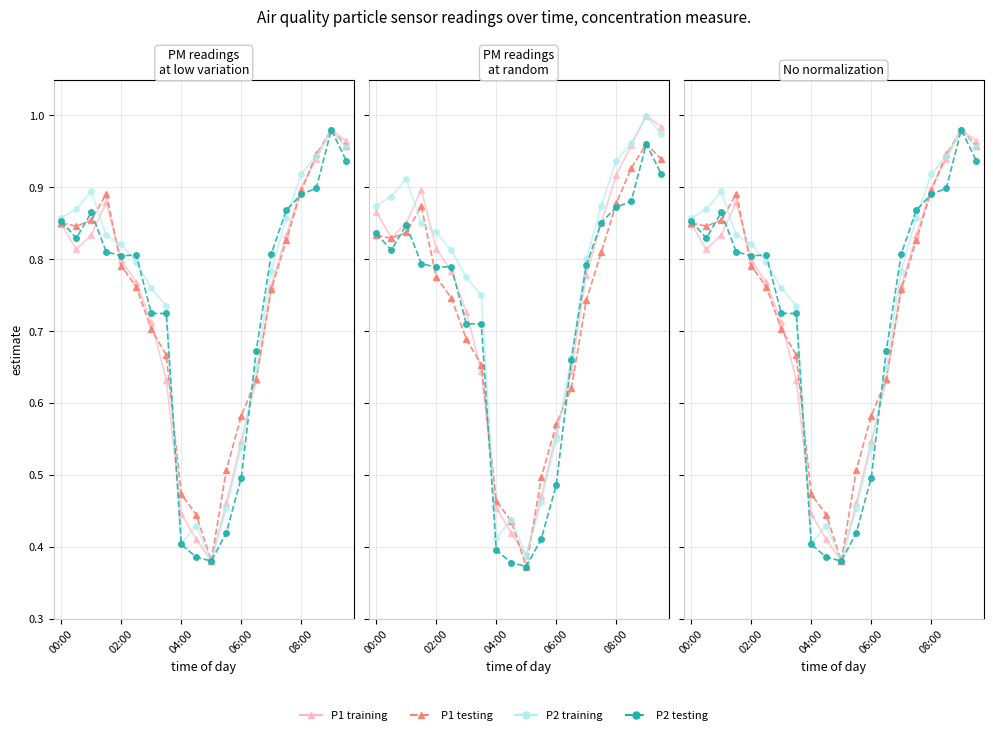

Which series has the largest total across all categories?

P2 training